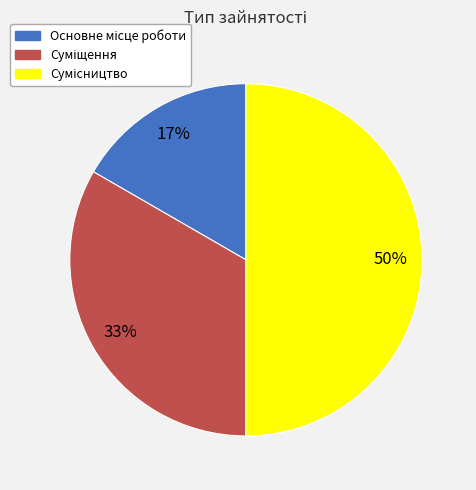

To the nearest percent, what is the difference between the largest and smallest slice percentages?

33%